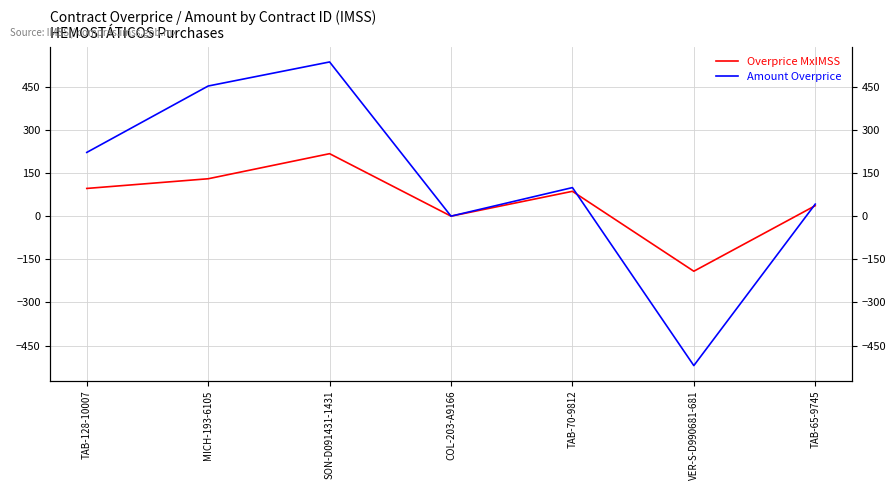

Does the chart have visible grid lines?

Yes